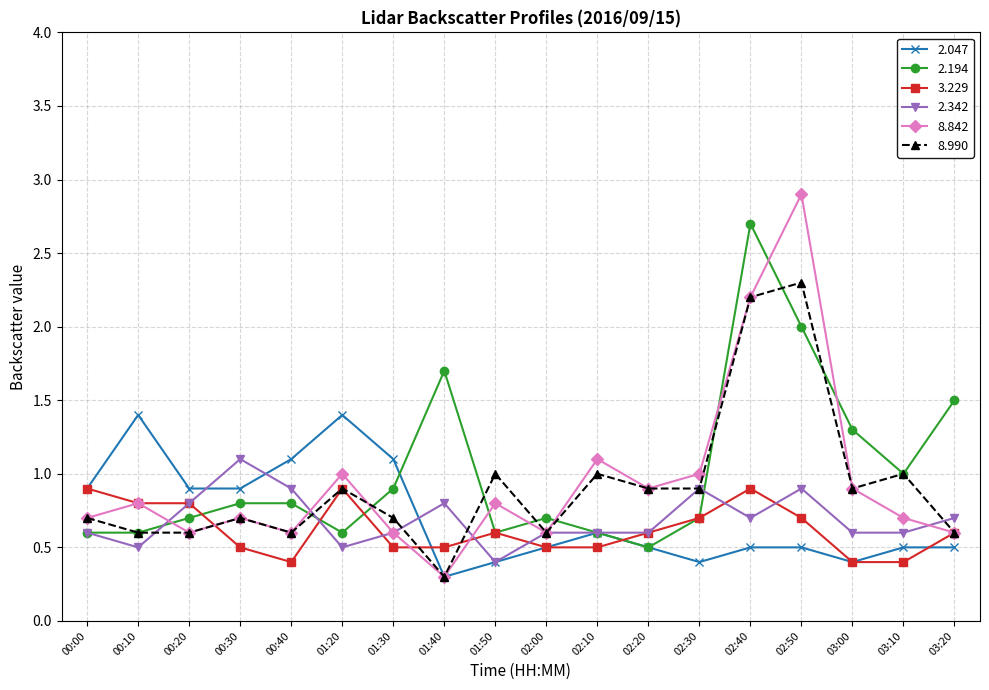

What is the difference between the highest and lowest values at 02:30?

0.6